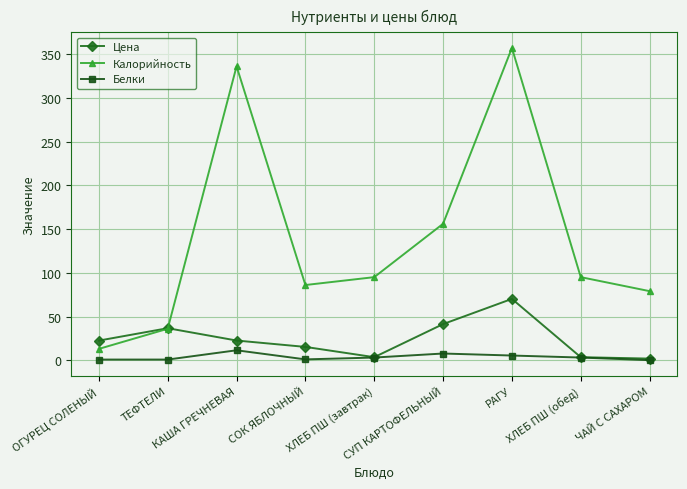

At which category does Калорийность reach its first local valley?

СОК ЯБЛОЧНЫЙ